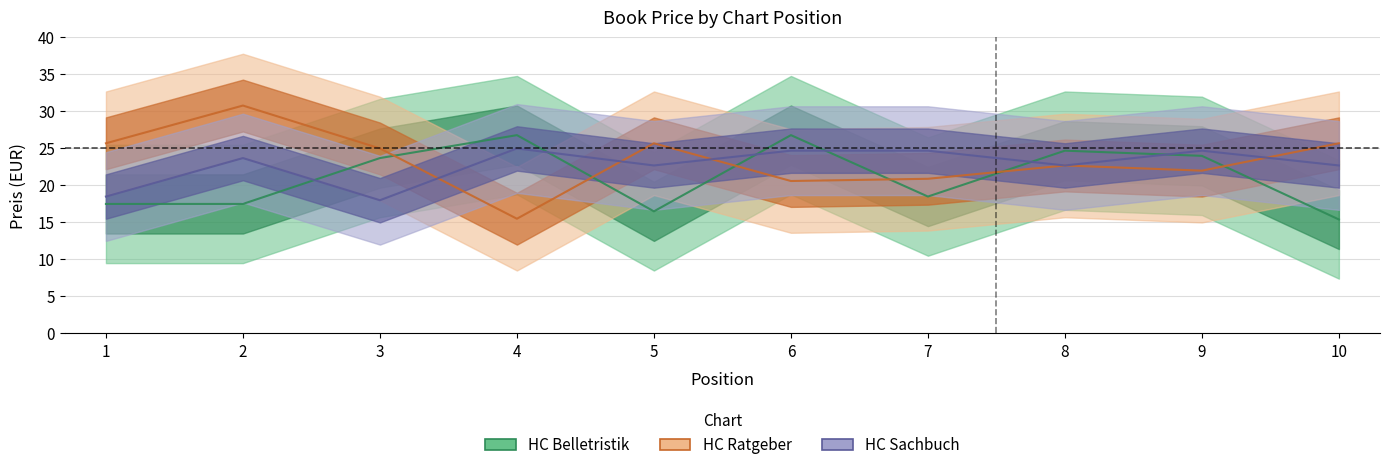

At 1, list the series in order from largest to smallest.

HC Ratgeber, HC Sachbuch, HC Belletristik